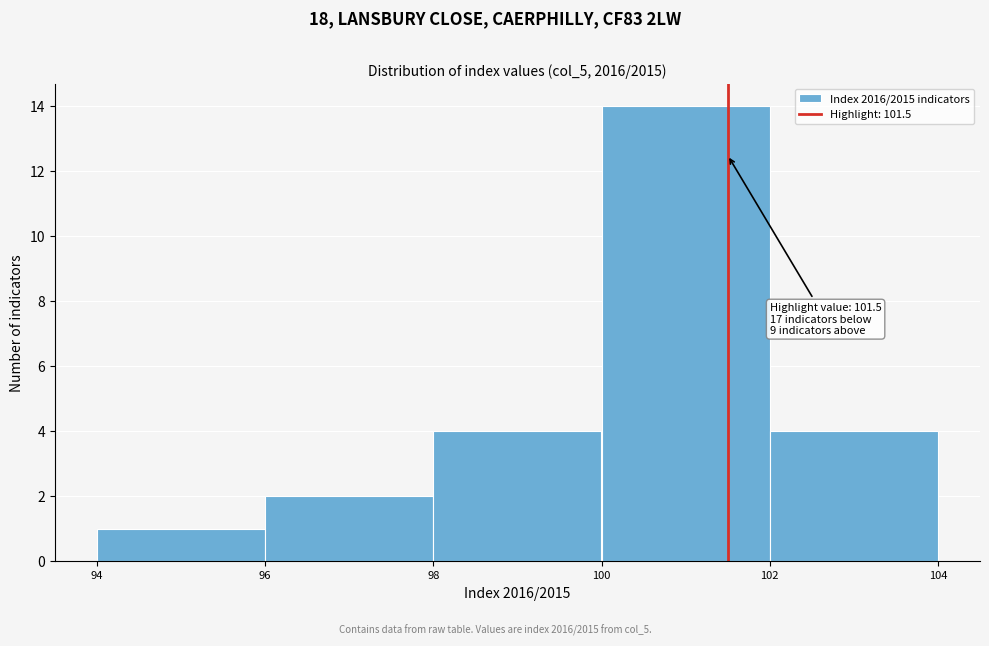

Which range on the x-axis has the tallest bar?

100 to 102